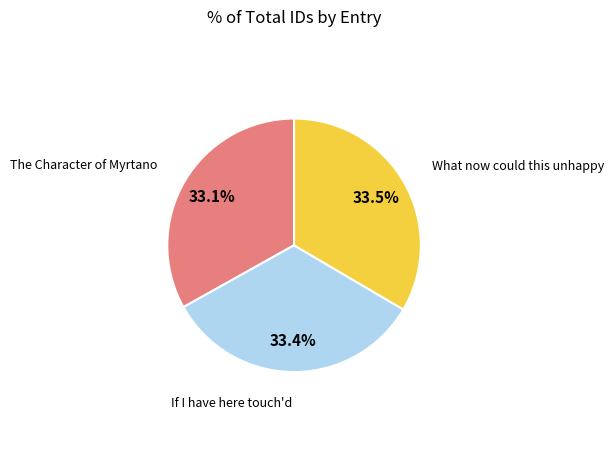

Is there a majority slice in this chart?

No